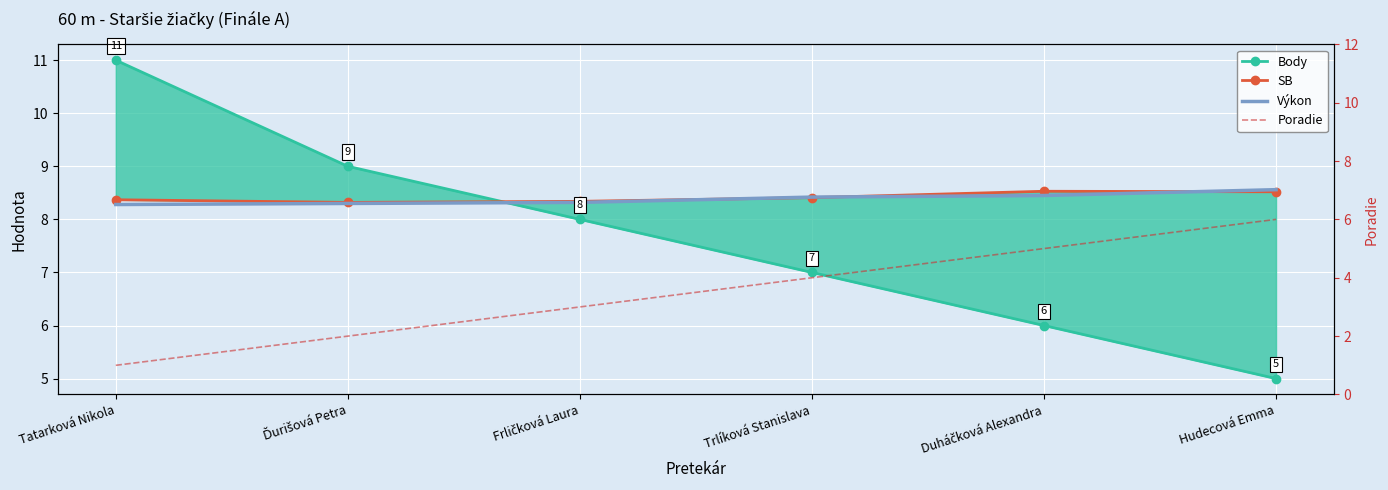

What is the difference between the maximum and second lowest values in the Poradie series?

4.0